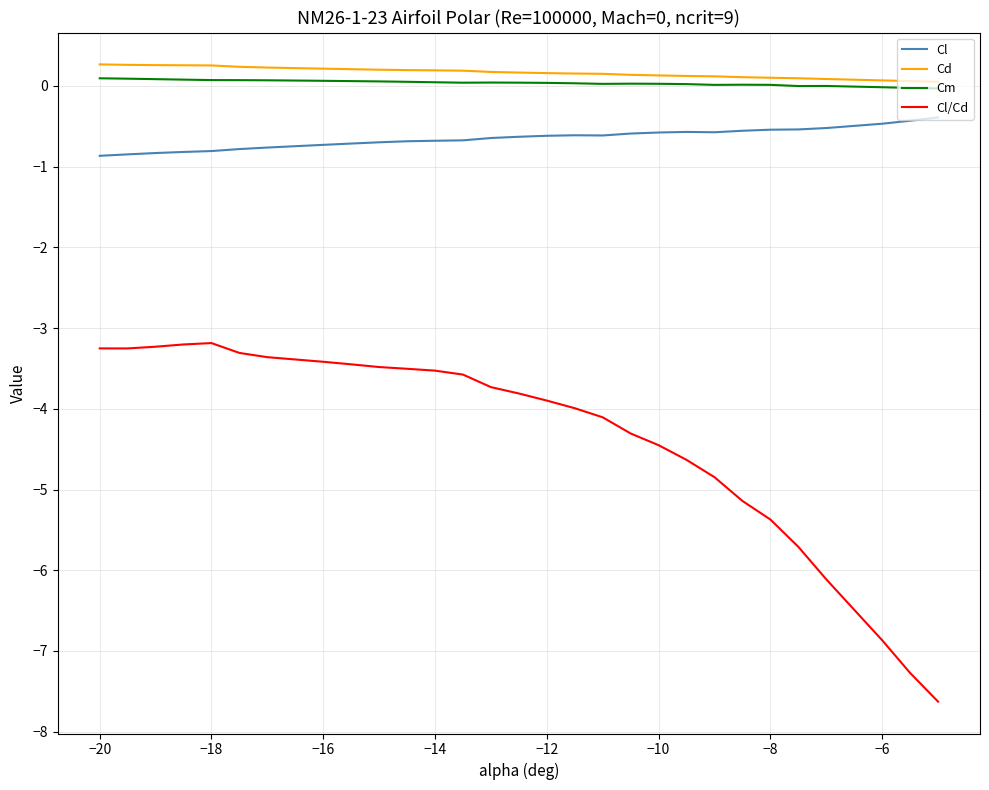

True or false: Cm and Cl/Cd cross at least once.

False